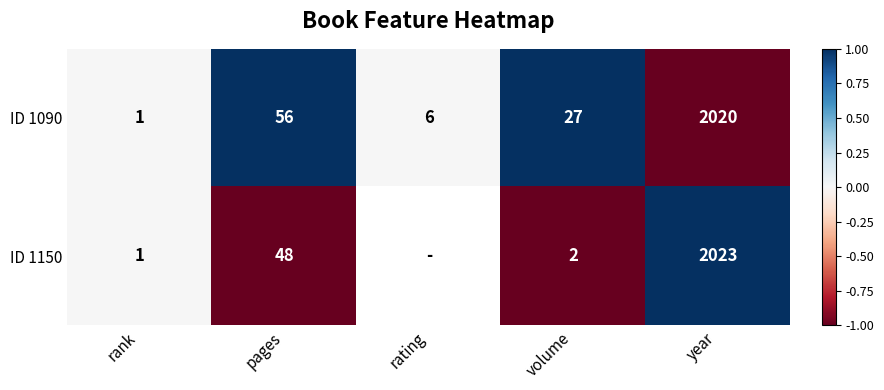

What value does the ID 1090 series have at rating?

6